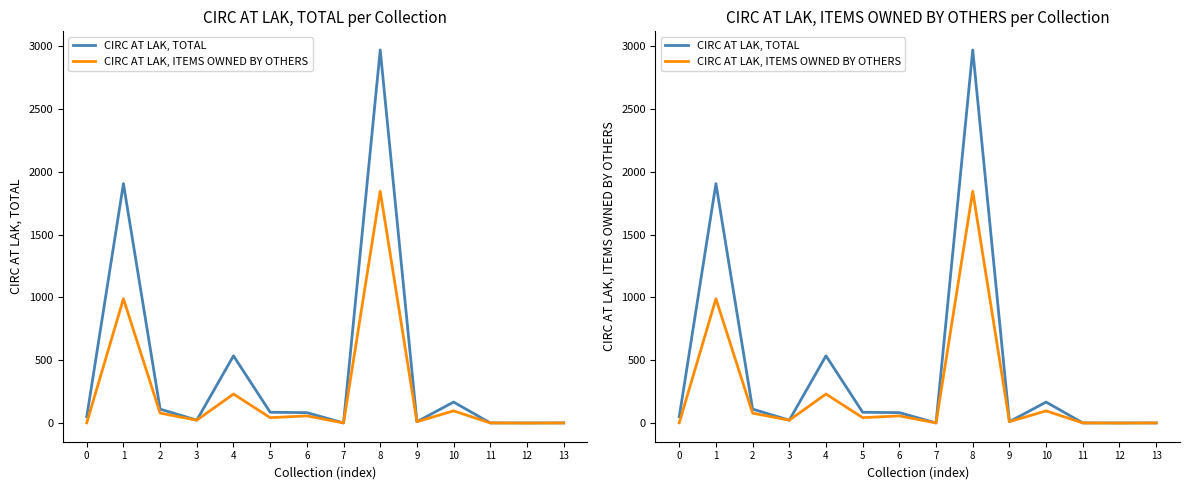

True or false: CIRC AT LAK, TOTAL has a value of 1 at 13.

True